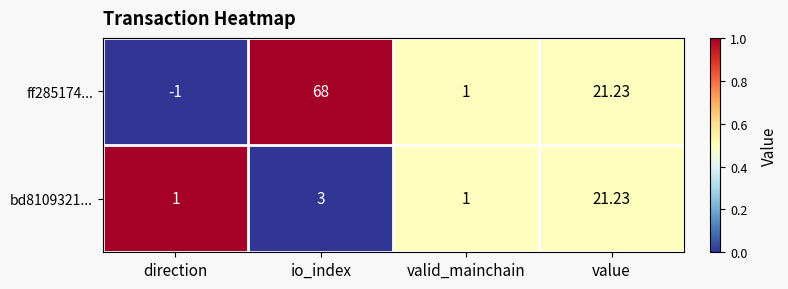

Where is bd8109321... nearest to the value 11?

io_index